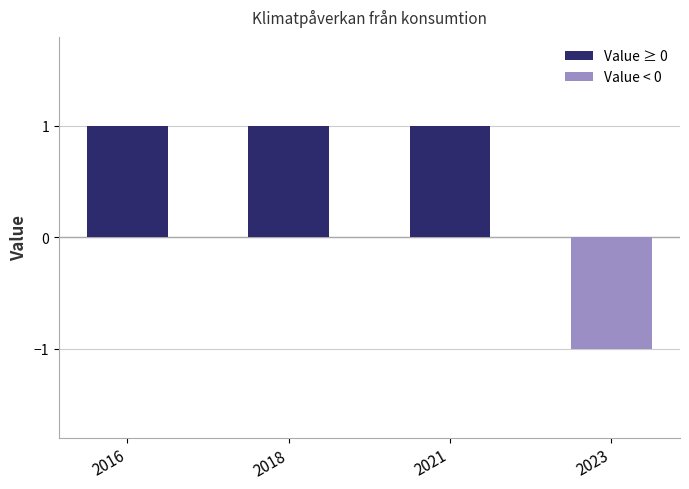

True or false: the data shows 1 at 2021.

True